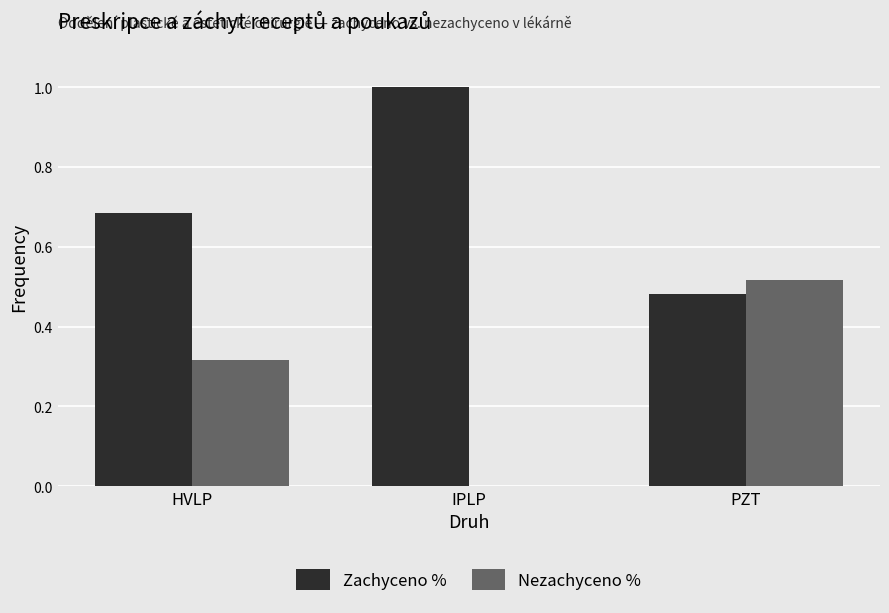

Is the value of Zachyceno % at IPLP greater than the value of Nezachyceno % at IPLP?

Yes